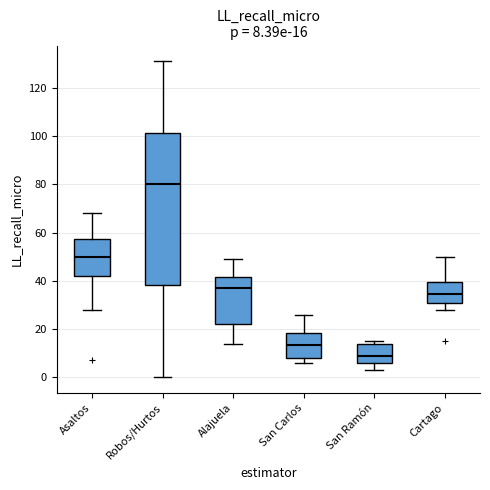

Comparing the boxes themselves (not the whiskers), which one is the tallest?

Robos/Hurtos